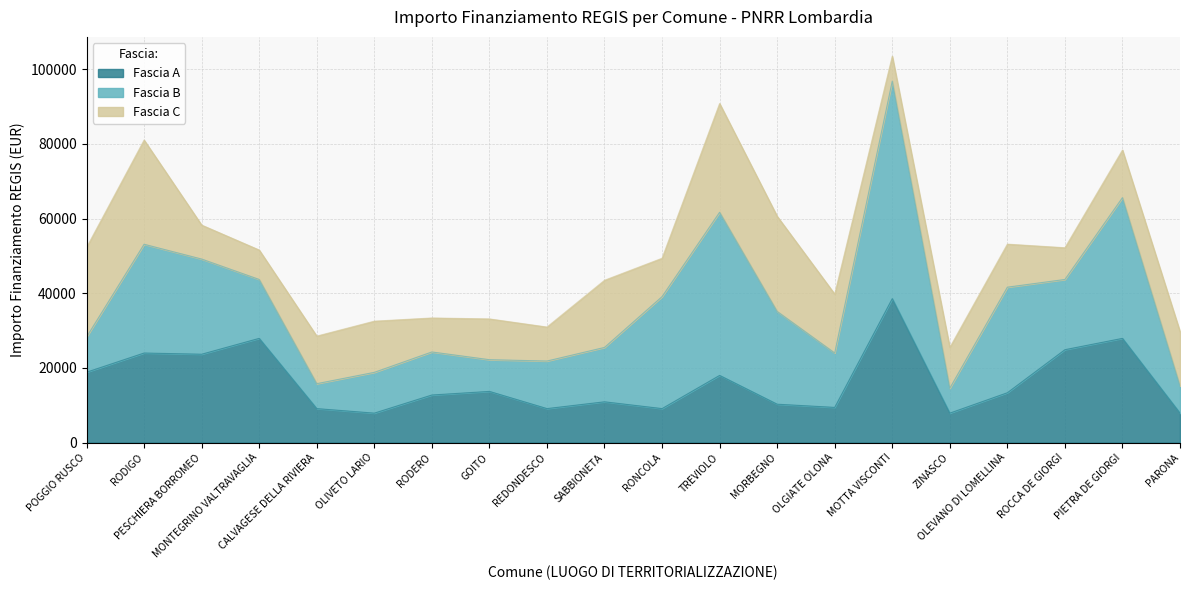

What are all the series names shown in the legend?

Fascia A, Fascia B, Fascia C